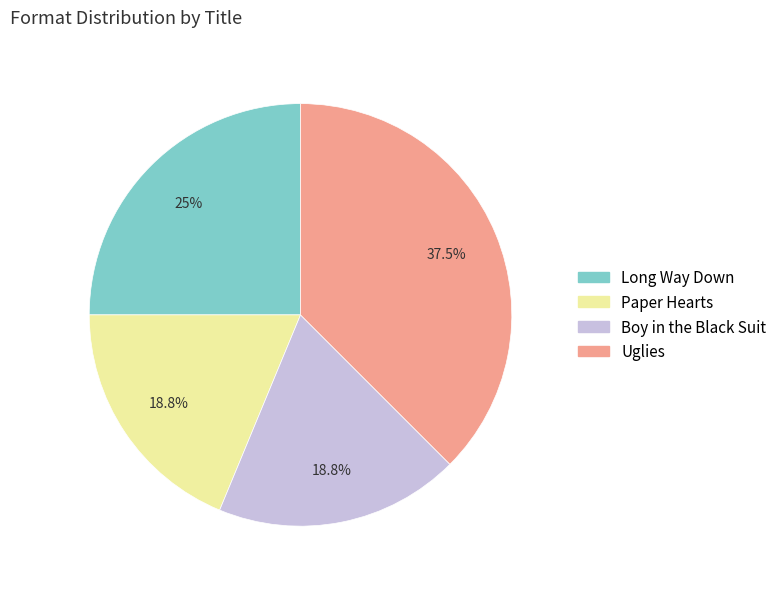

Is it true that Boy in the Black Suit is 31% of the pie?

False